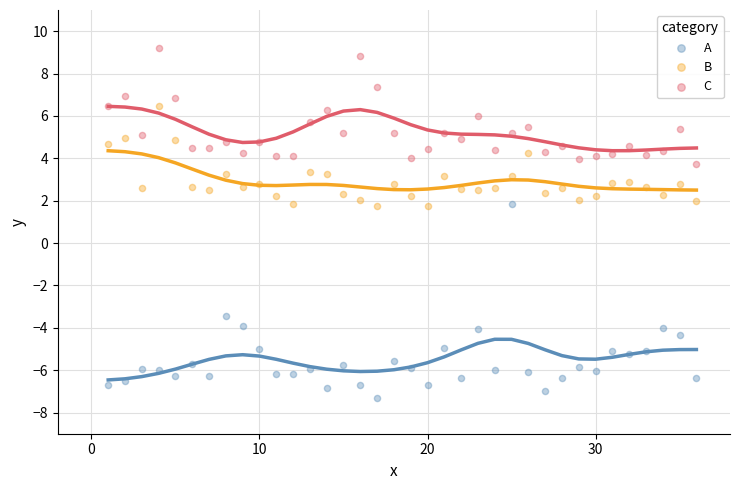

Which series contains the highest Y value?

C